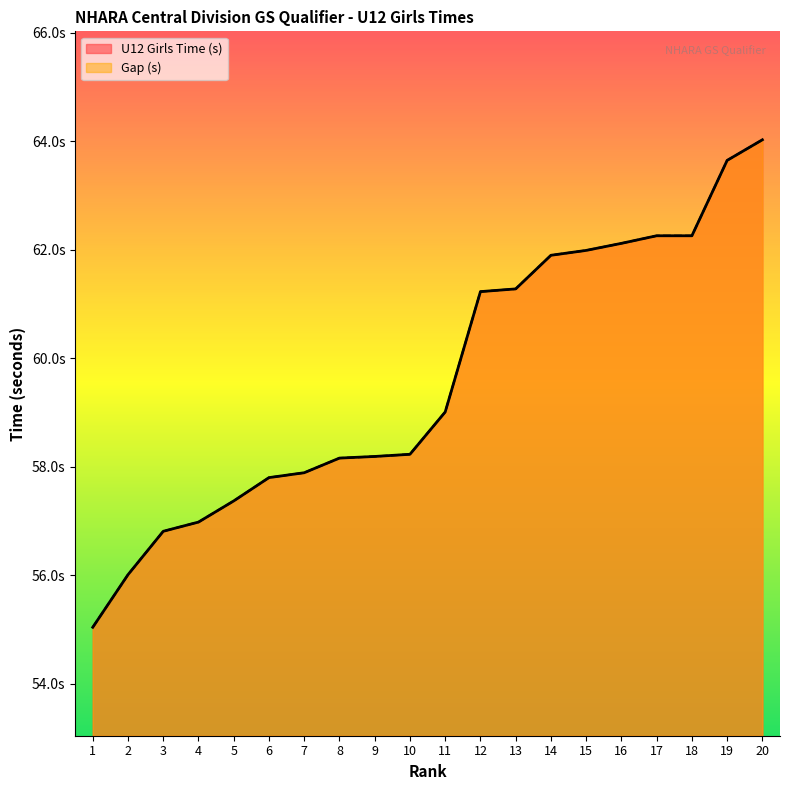

What is the value of the U12 Girls Time (s) point at the 5th from the left?

57.4